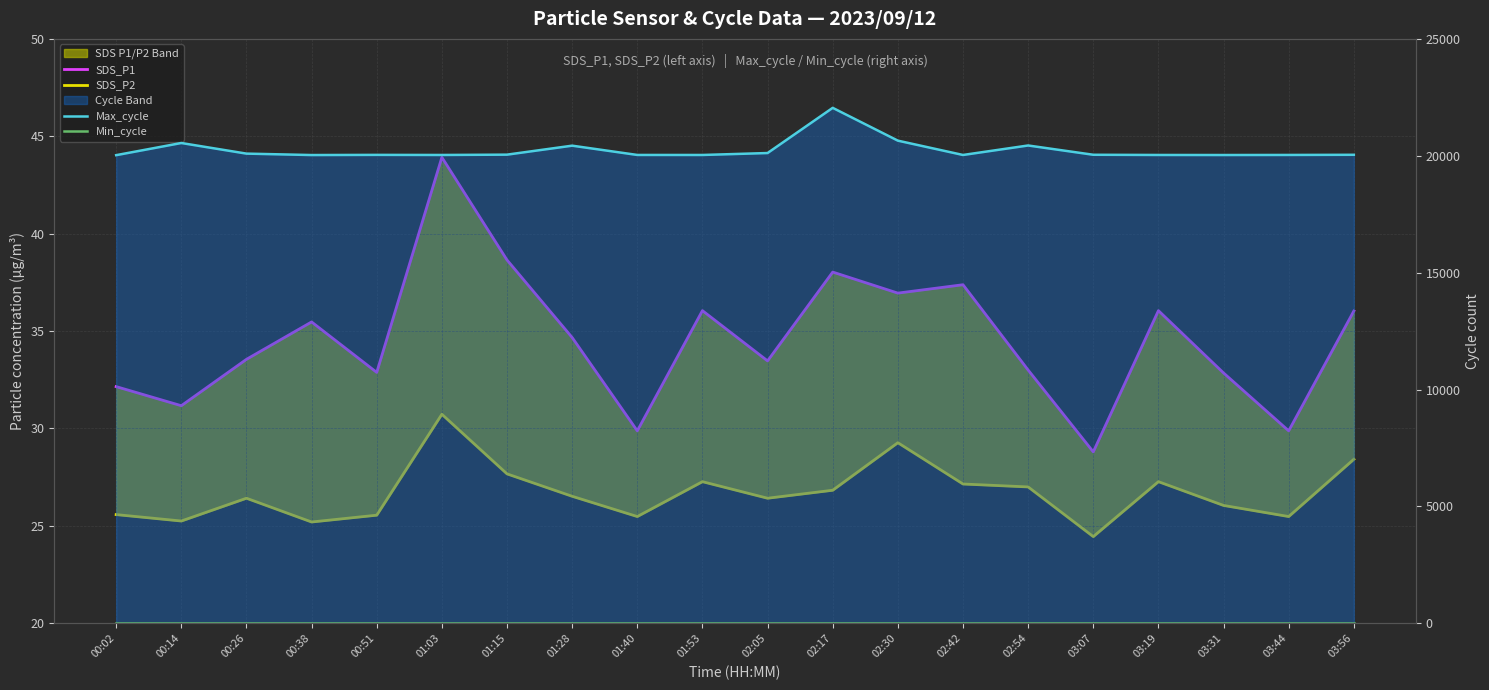

What is the sum of the Max_cycle values at 02:17 and 01:53?

42084.0